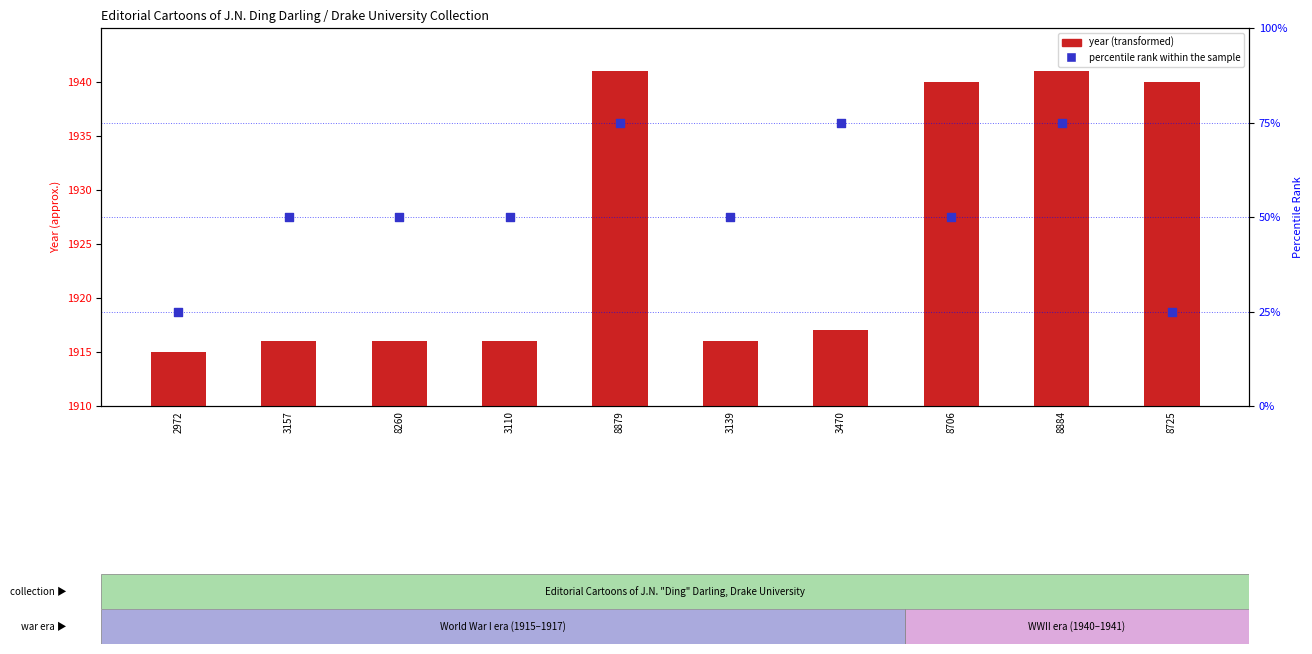

Is the value of percentile rank within the sample at 2972 greater than the value of year (transformed count) at 8706?

No